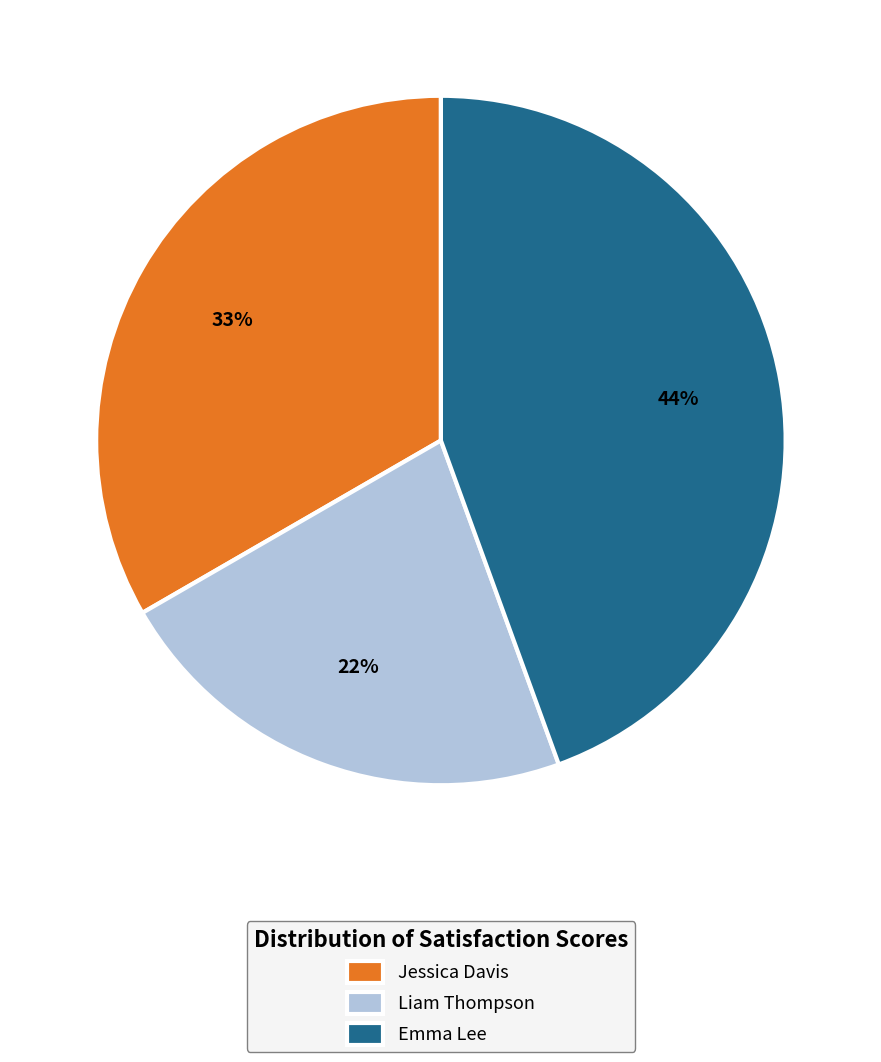

Combined, do Liam Thompson and Jessica Davis account for over 50%?

Yes